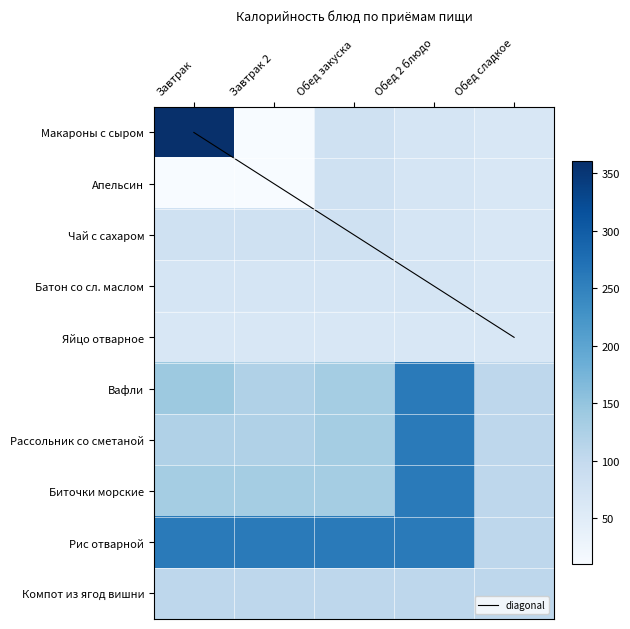

What is the smallest value displayed?

10